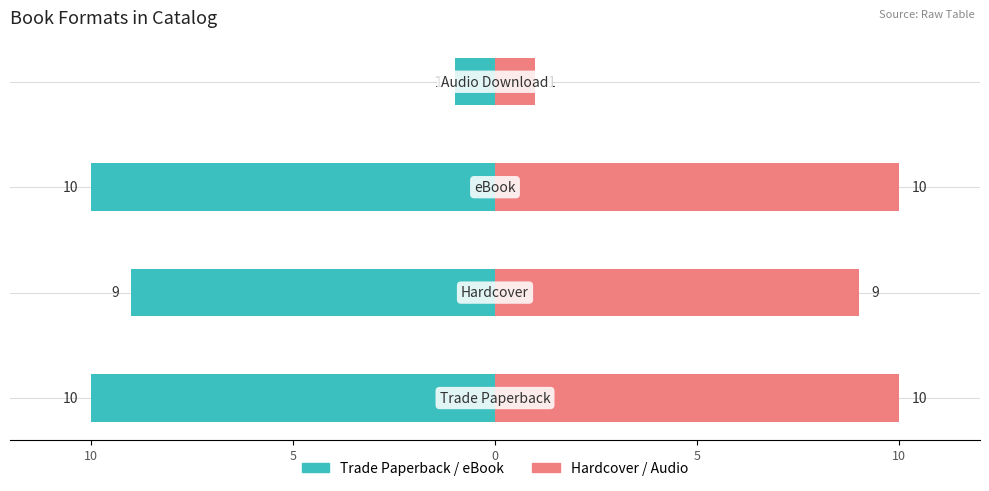

Reading left to right, what are all the values shown in this chart?

Left series: 15=-10	10=-9	5=-10	0=-1
Right series: 15=10	10=9	5=10	0=1